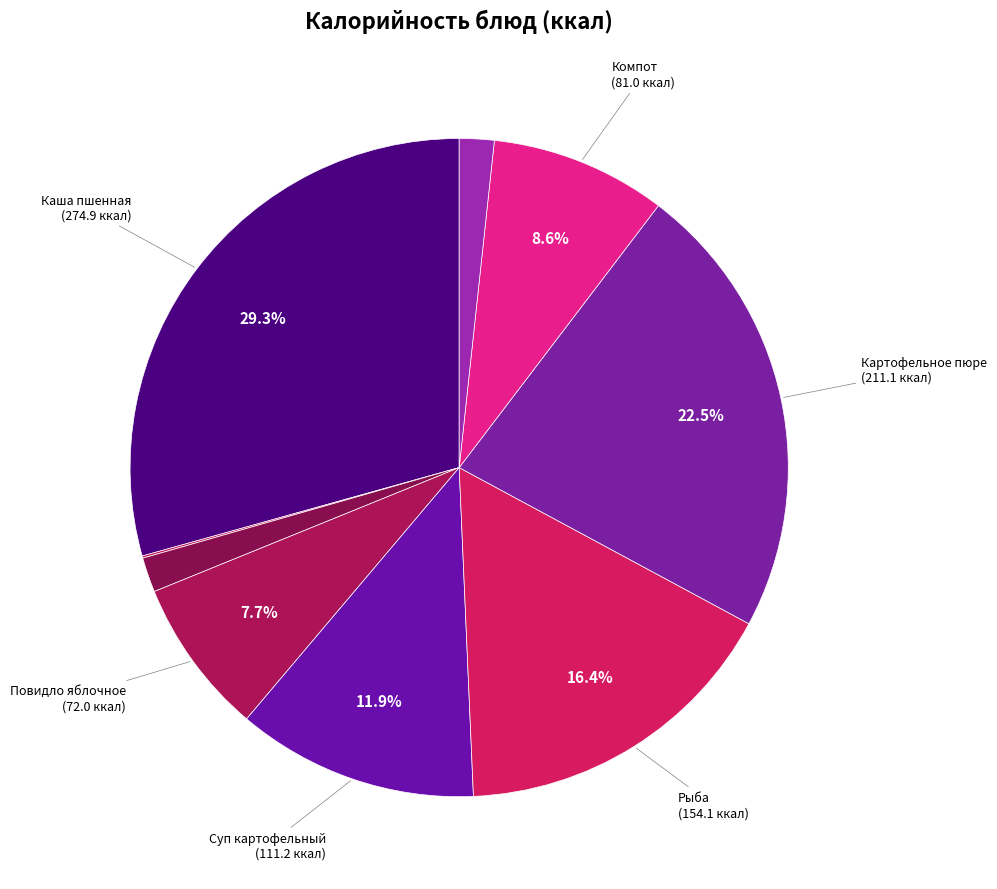

To the nearest percent, what is the difference between the largest and smallest slice percentages?

29%